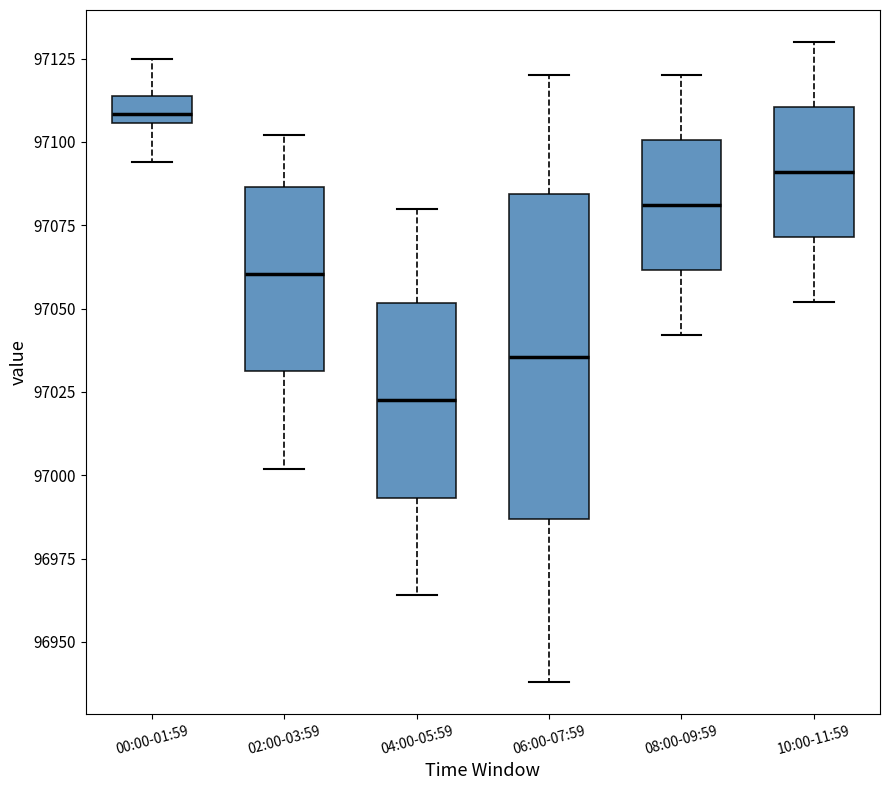

Where does the lower whisker of the box for 04:00-05:59 end on the y-axis? The values are not printed on the chart, so give them approximately, as read against the axis.

96965